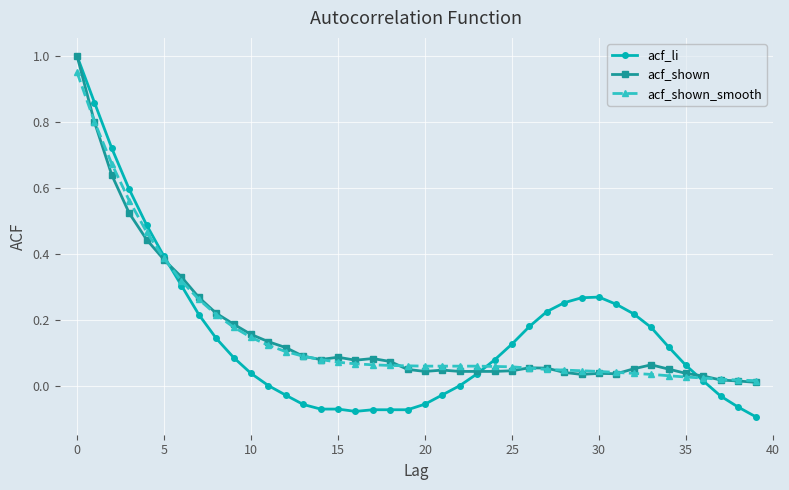

What is the difference between the second highest and minimum values in the acf_shown_smooth series?

0.8